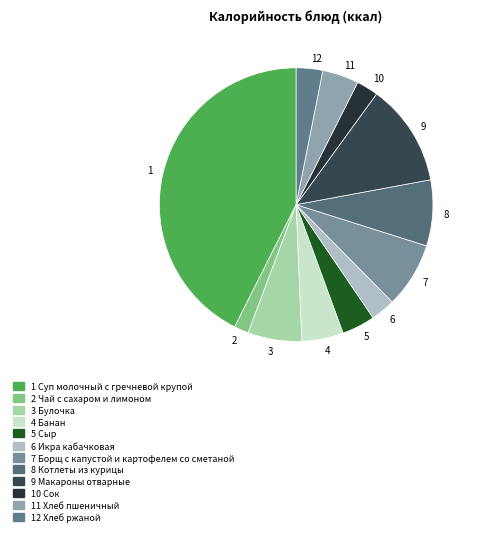

Is there a majority slice in this chart?

No